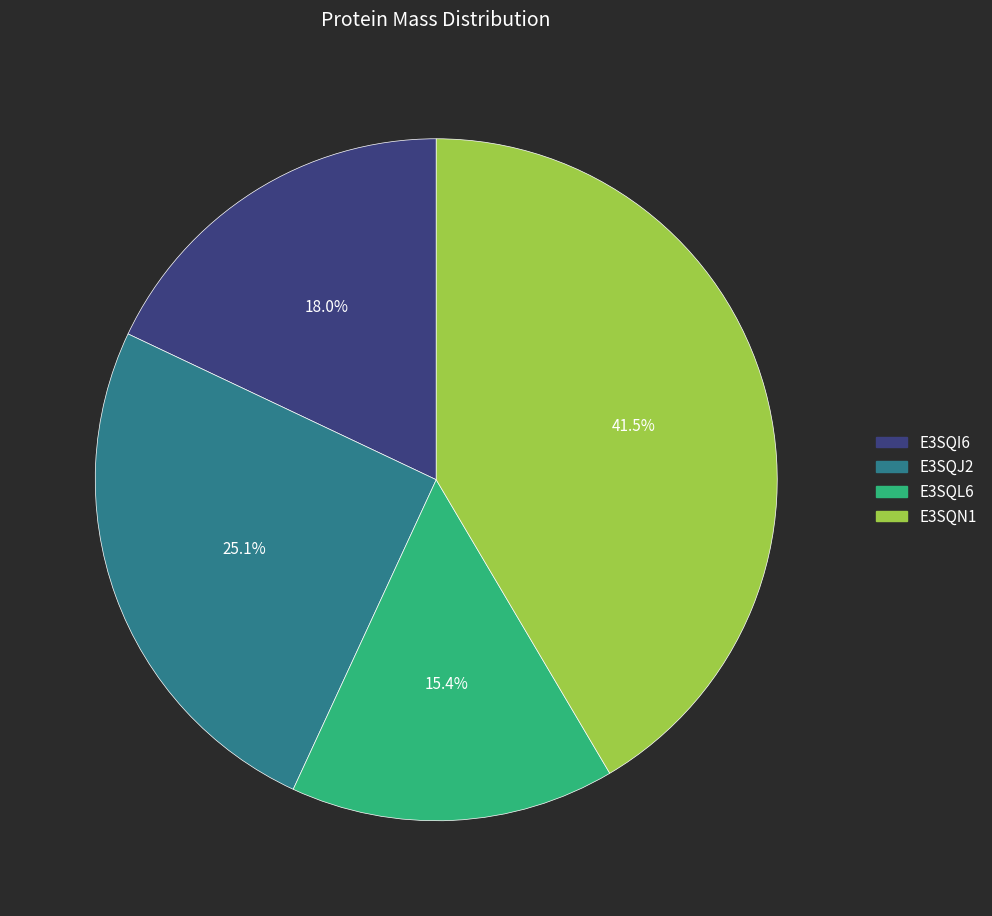

Rank the categories by value from highest to lowest.

E3SQN1, E3SQJ2, E3SQI6, E3SQL6